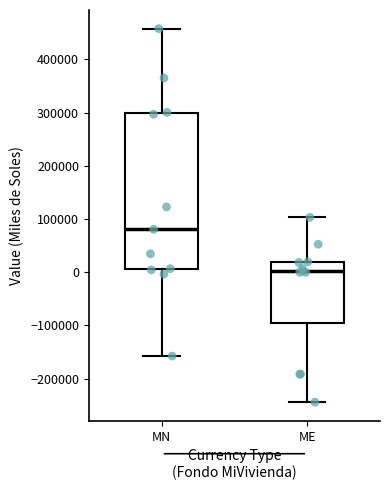

Comparing the boxes themselves (not the whiskers), which one is the tallest?

MN